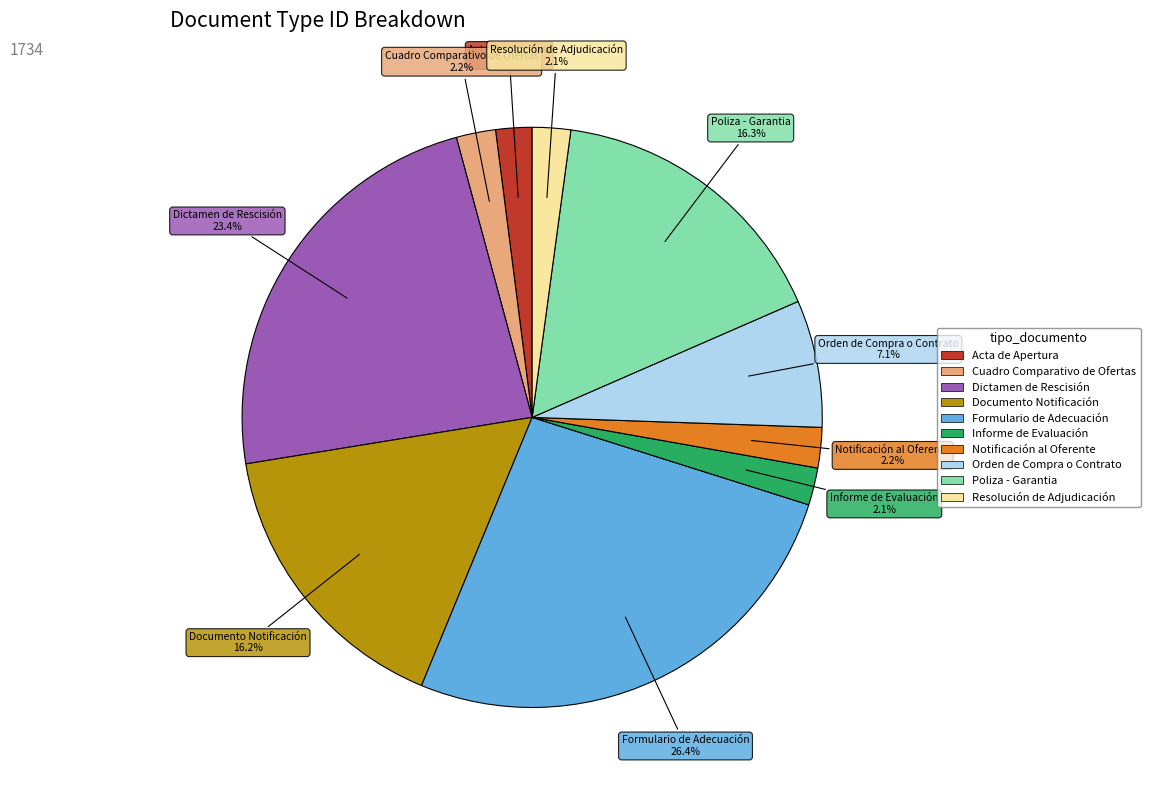

Which category has the biggest portion of the pie?

Formulario de Adecuación